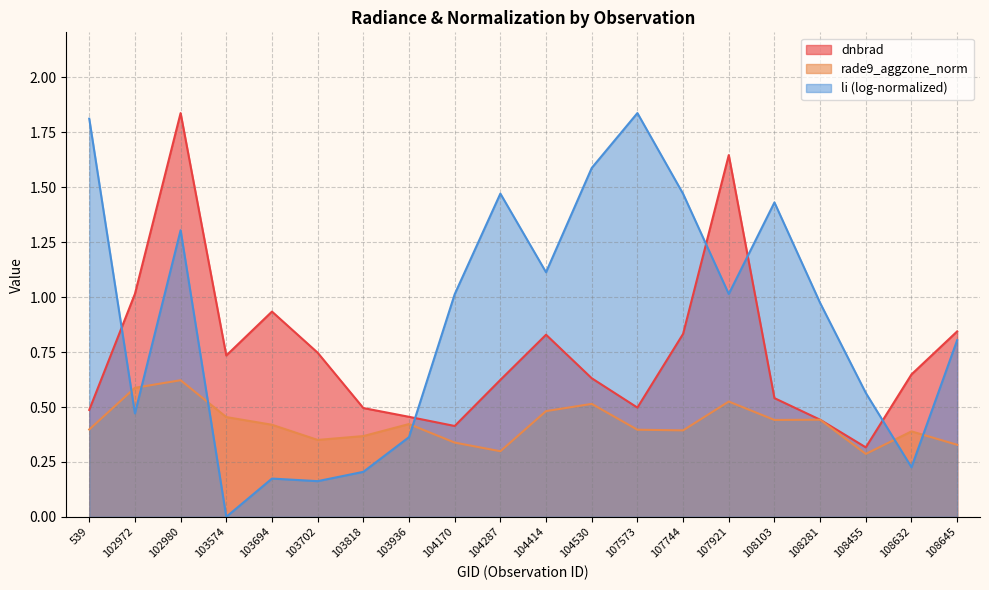

Where is dnbrad nearest to the value 1?

102972